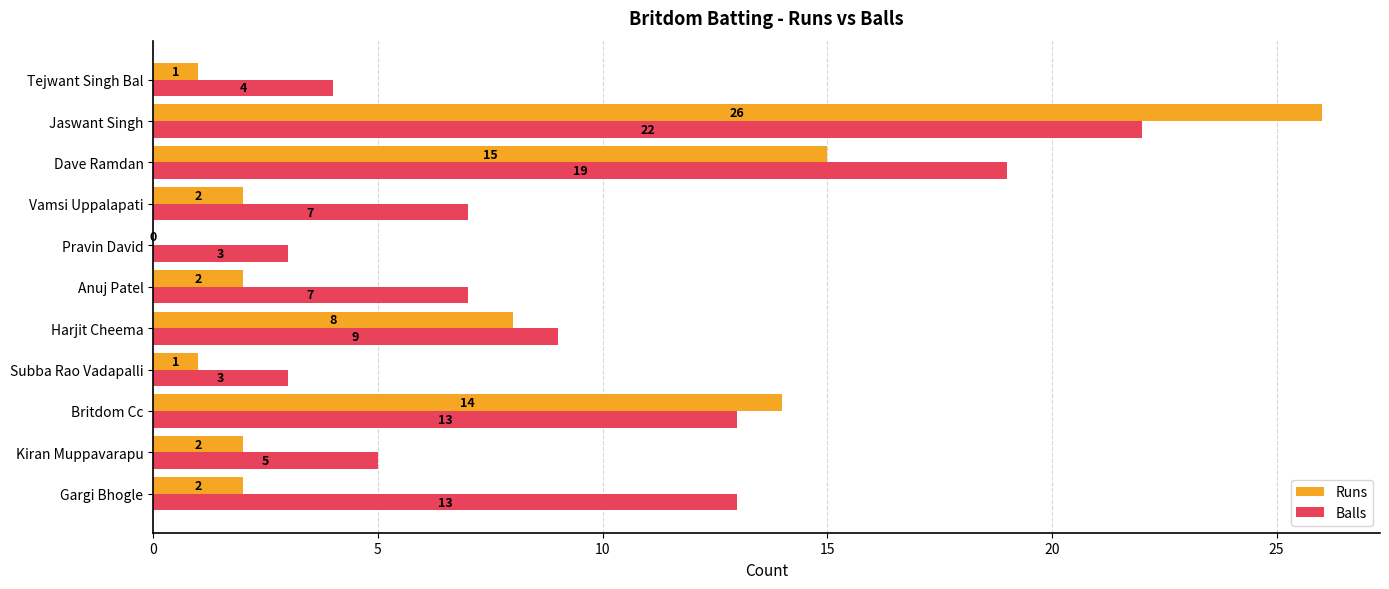

What is the sum of all Balls values?

105